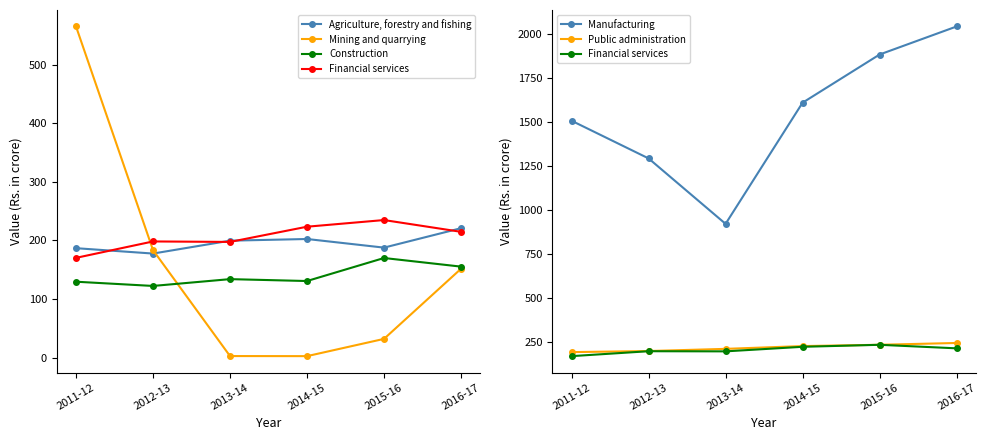

What is the difference between the highest and lowest values at 2016-17?

1892.7